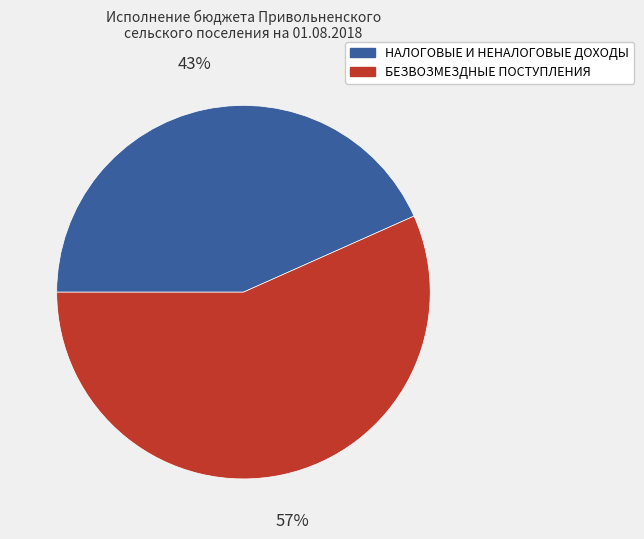

Combined, do НАЛОГОВЫЕ И НЕНАЛОГОВЫЕ ДОХОДЫ and БЕЗВОЗМЕЗДНЫЕ ПОСТУПЛЕНИЯ account for over 50%?

Yes